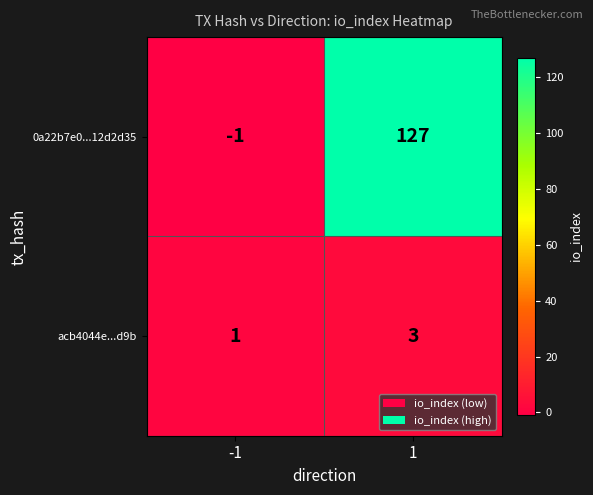

At which category does the chart reach its peak across all series?

1